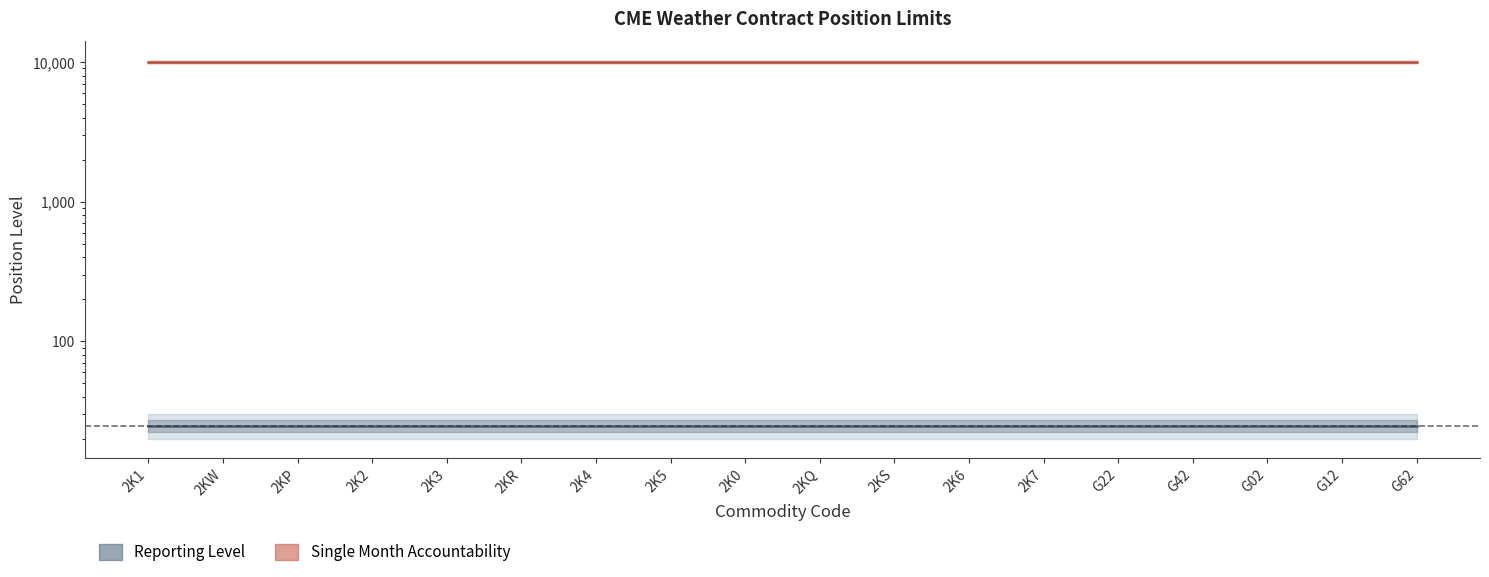

Which has a higher value, 2K5 or G02?

2K5